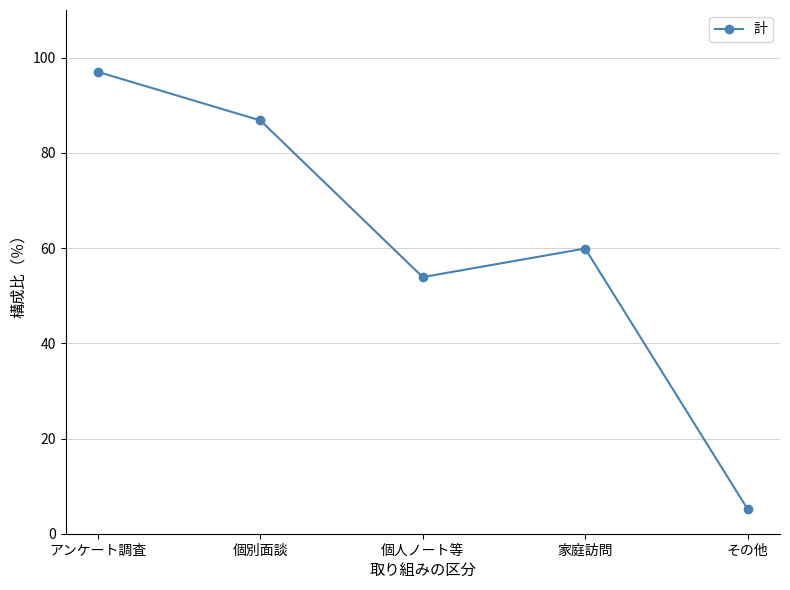

Is it true that the value at 家庭訪問 is 35.8?

False